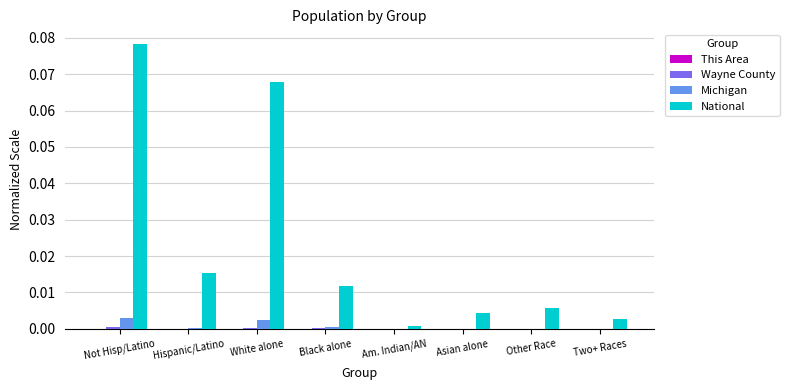

The National series shows 0.0 at Other Race. True or false?

True